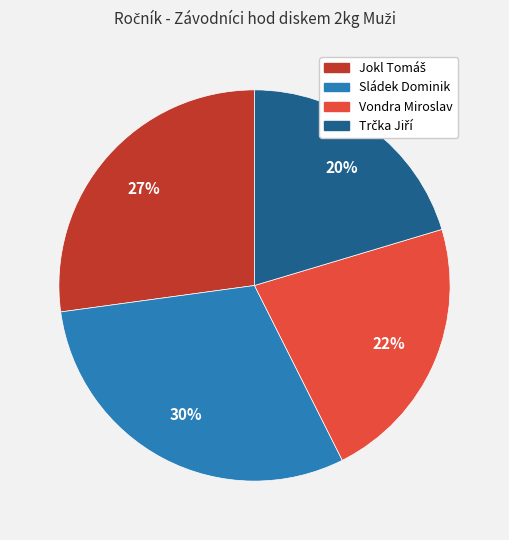

True or false: Vondra Miroslav accounts for 22% of the total.

True